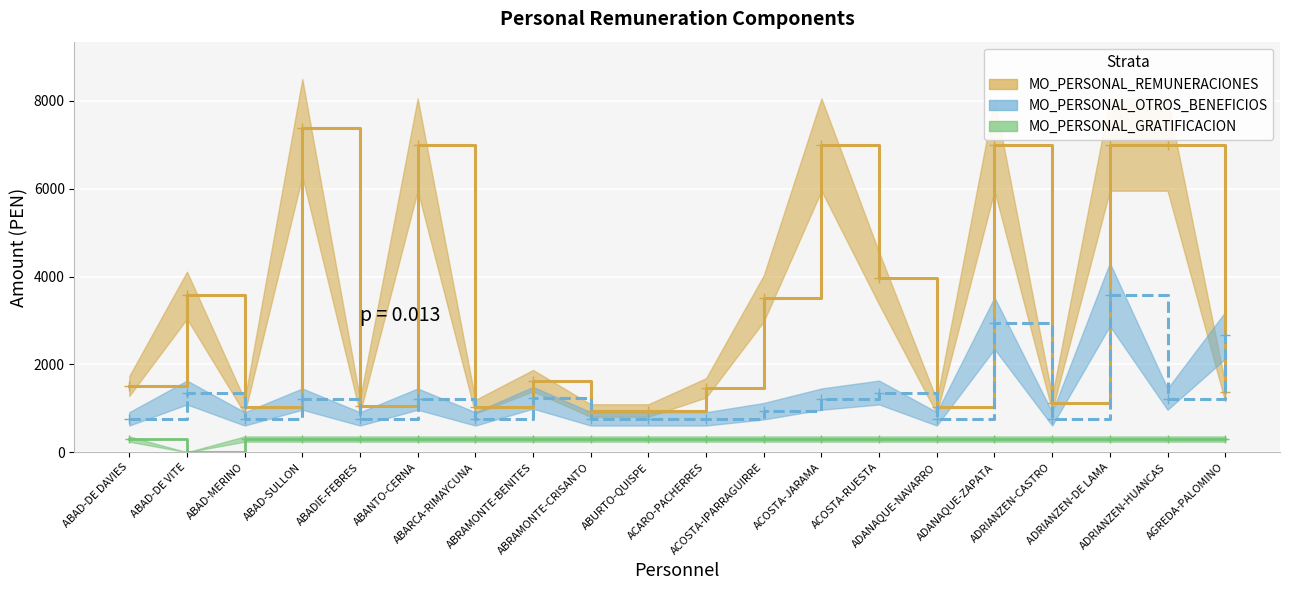

Is it true that MO_PERSONAL_GRATIFICACION equals 300.0 at ADANAQUE-NAVARRO?

True